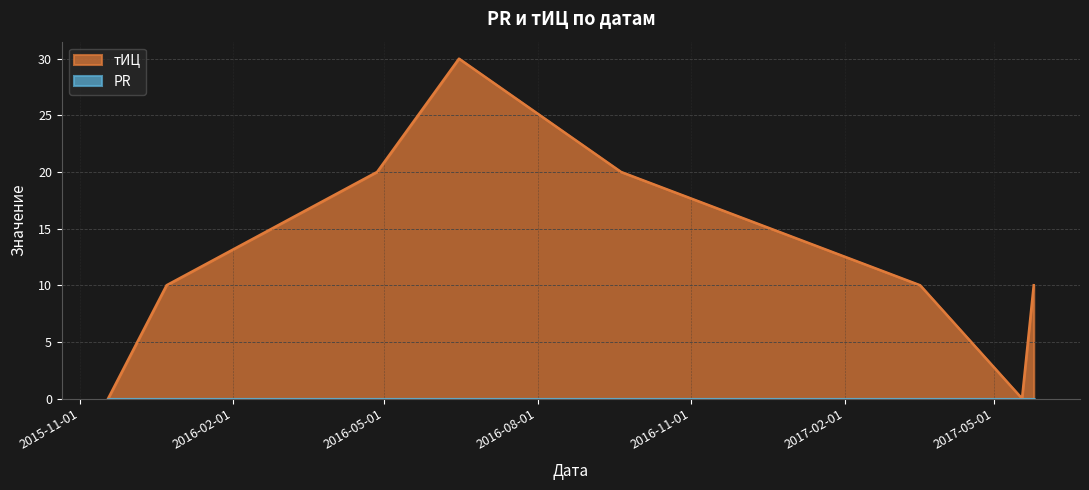

At which category does the data reach its first local peak?

2016-06-15